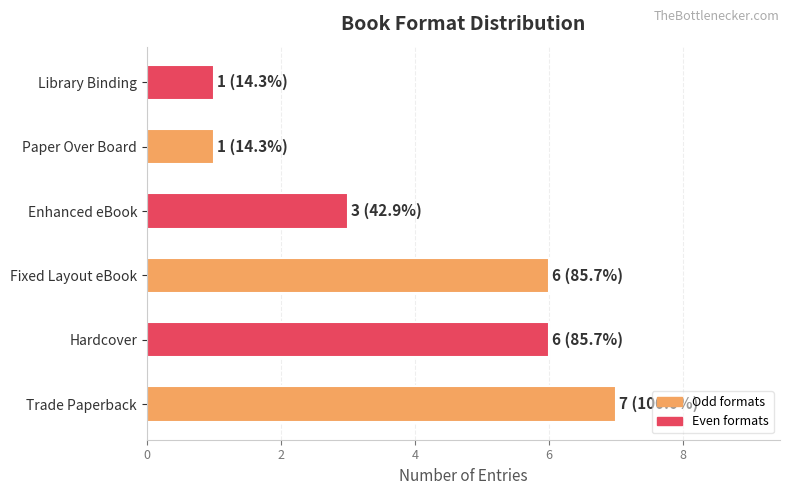

What is the average value?

4